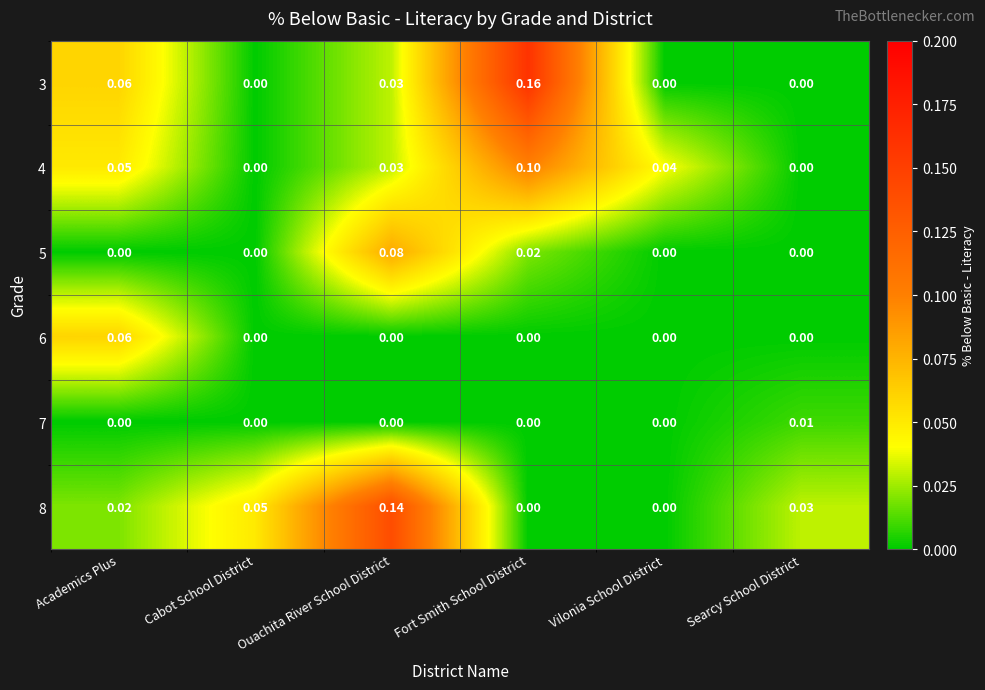

Between Academics Plus and Fort Smith School District, which series saw the biggest shift?

3